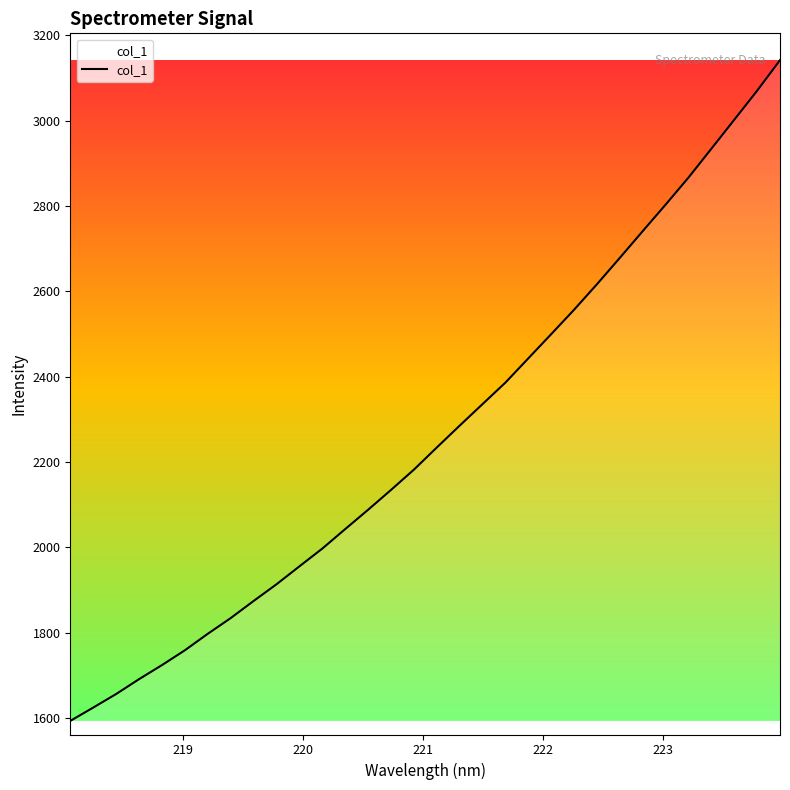

Is this an area chart (filled region under the line)?

No